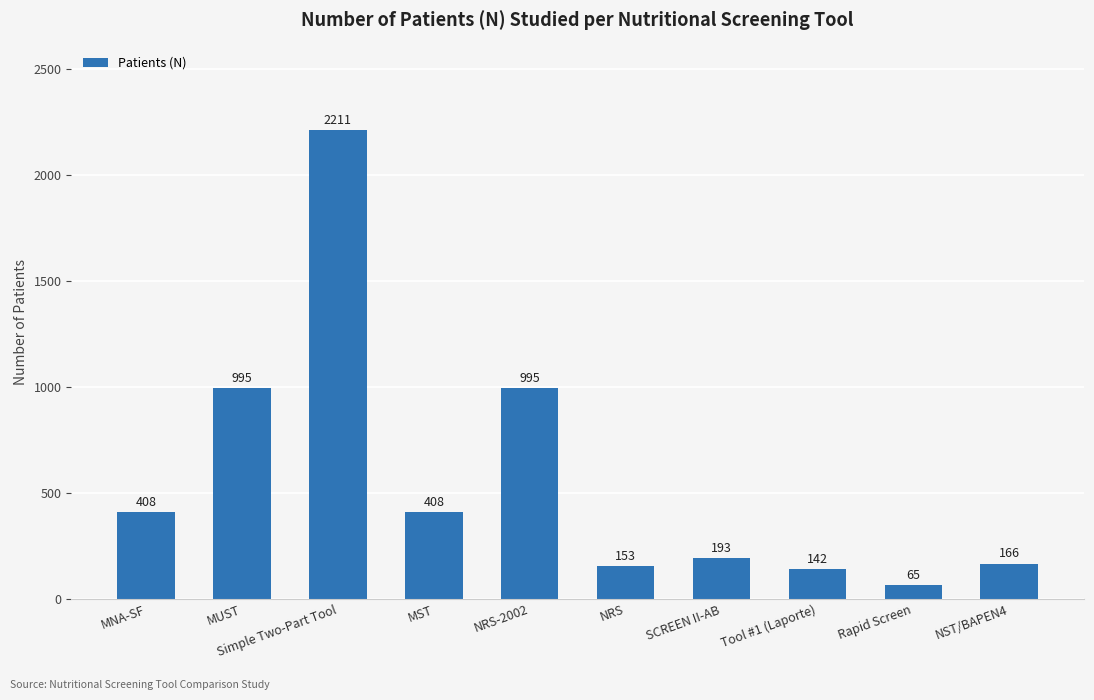

What is the approximate value at MST, to the nearest 50?

400